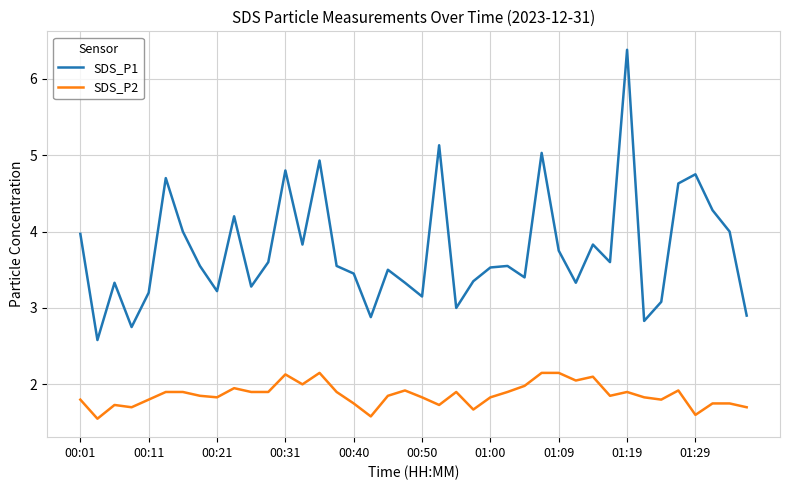

What is the difference between the maximum and minimum values in the SDS_P1 series?

3.8